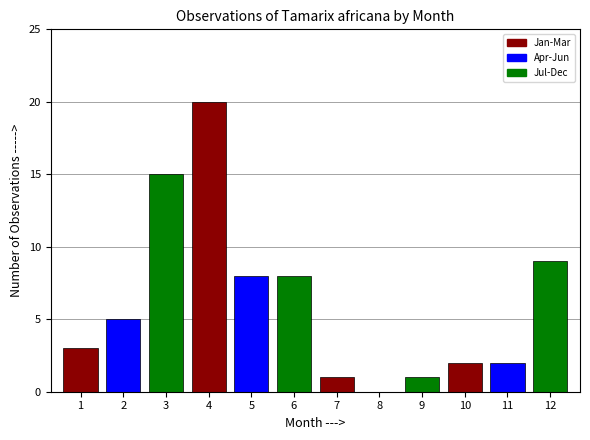

What is the maximum value shown in the chart?

20